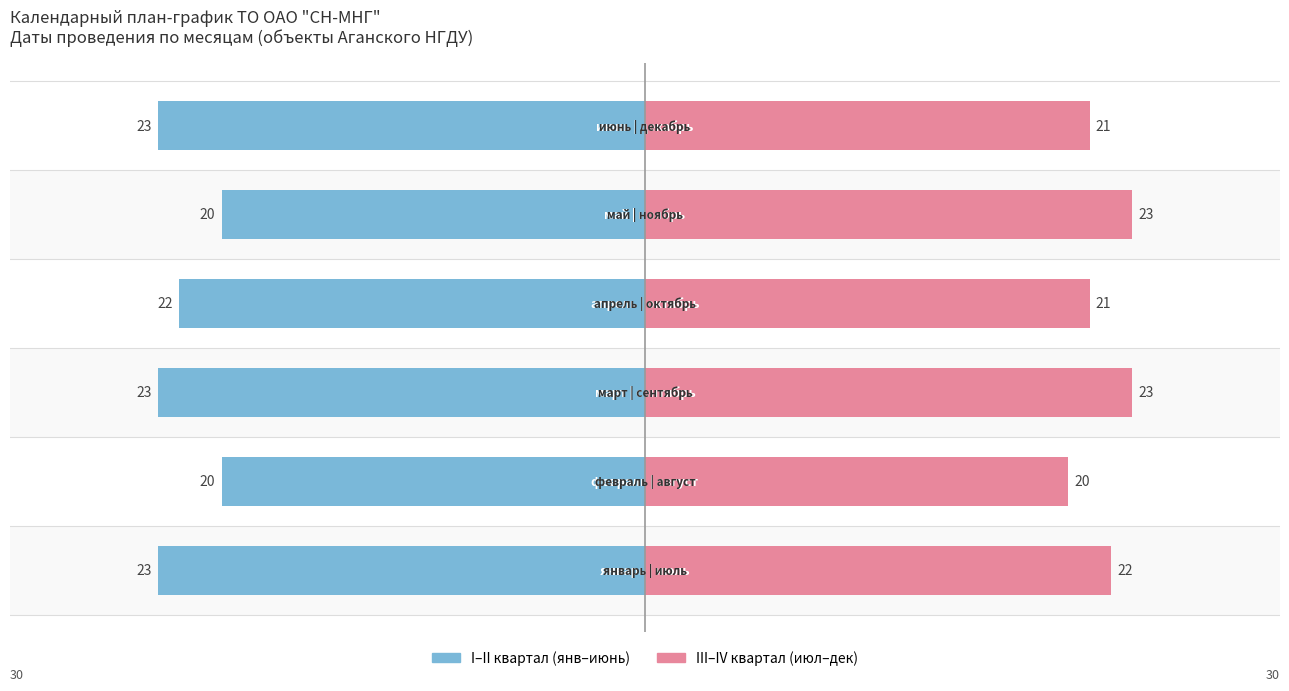

True or false: III-IV квартал has a value of 10 at 4.

False